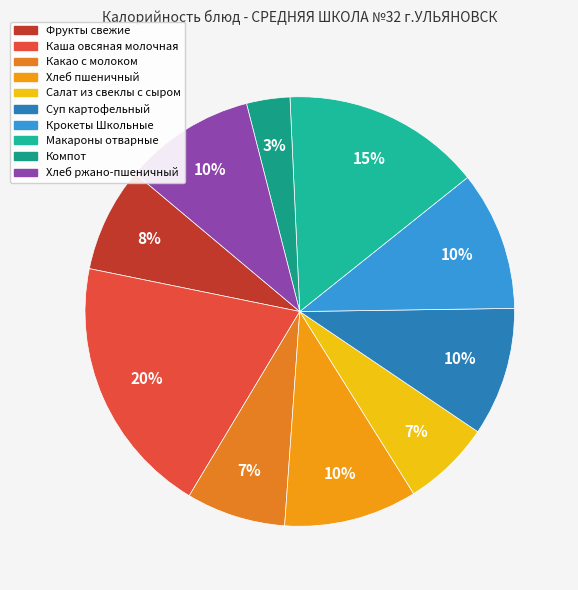

To the nearest percent, what portion does Крокеты Школьные represent?

10%